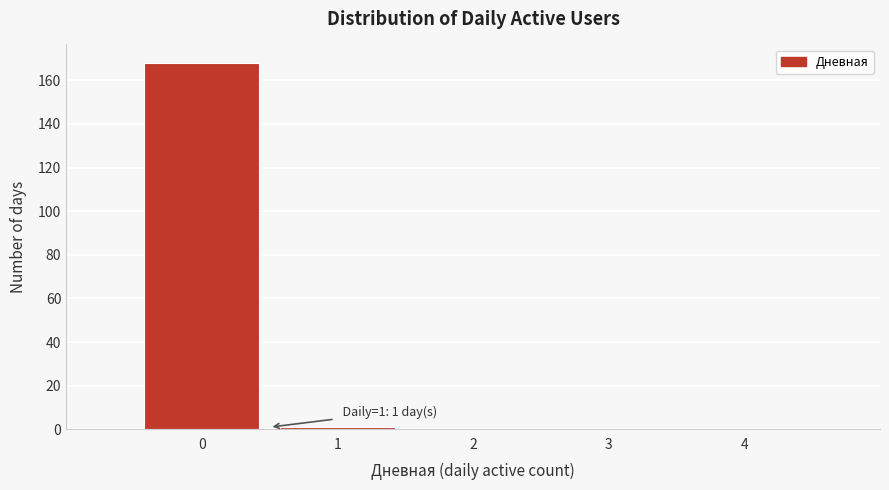

Reading left to right, extract all data points from this chart.

0=168	1=1	2=0	3=0	4=0